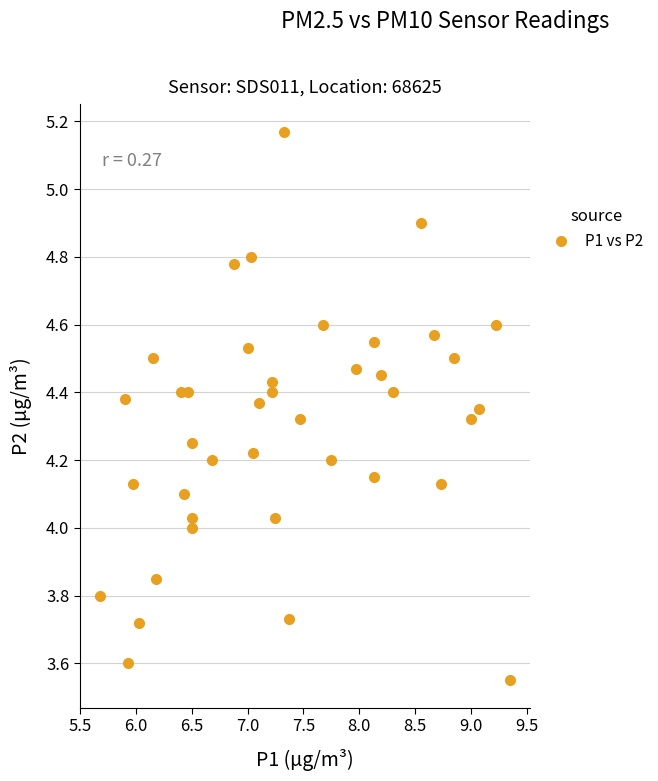

What is the range of Y values (max minus min)?

1.6